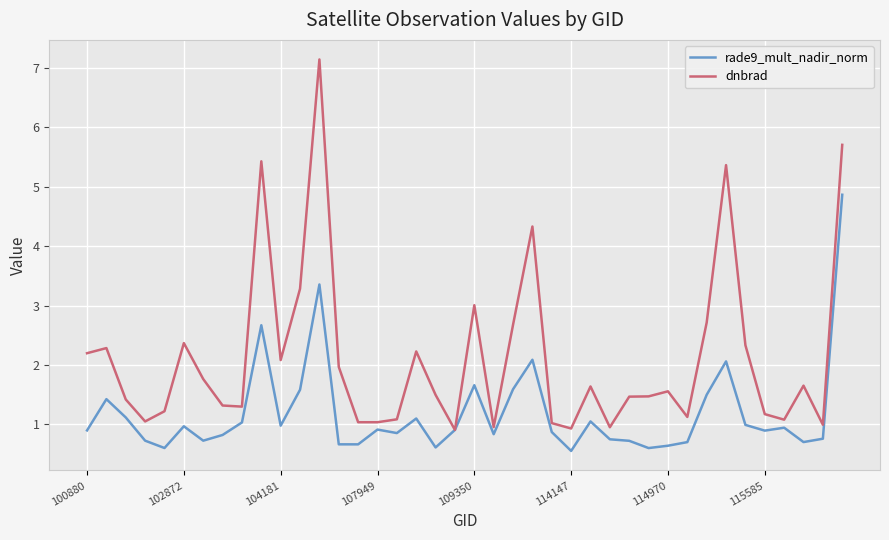

Rank the series by their maximum value, from highest to lowest.

dnbrad, rade9_mult_nadir_norm